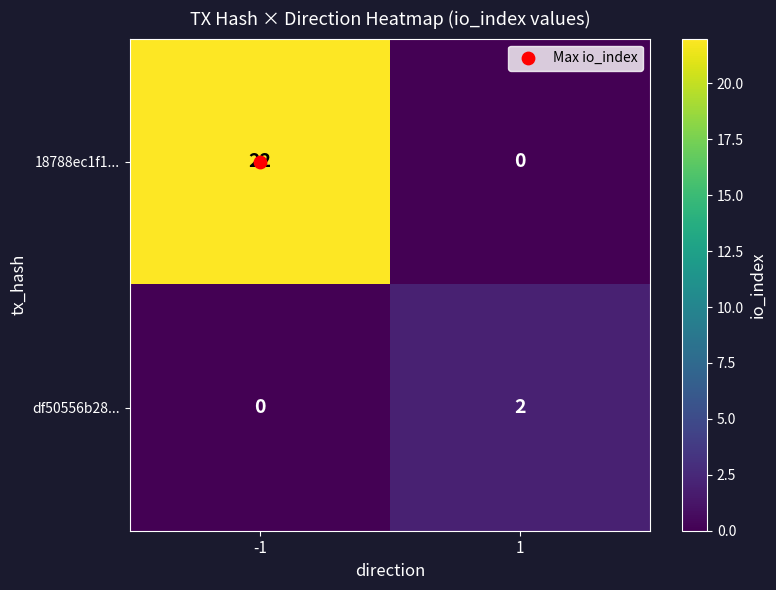

What is the difference between the maximum and minimum values in the 18788ec1f1... series?

22